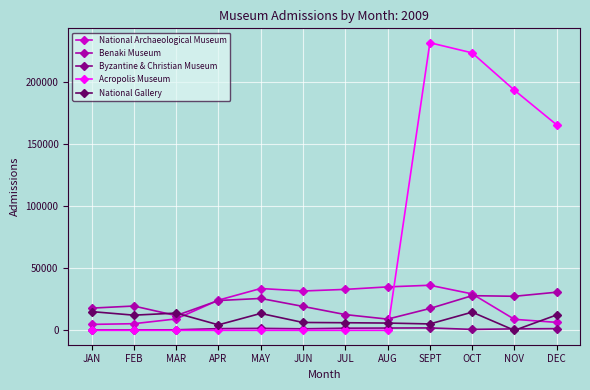

What is the difference between the Byzantine & Christian Museum values at MAR and FEB?

87